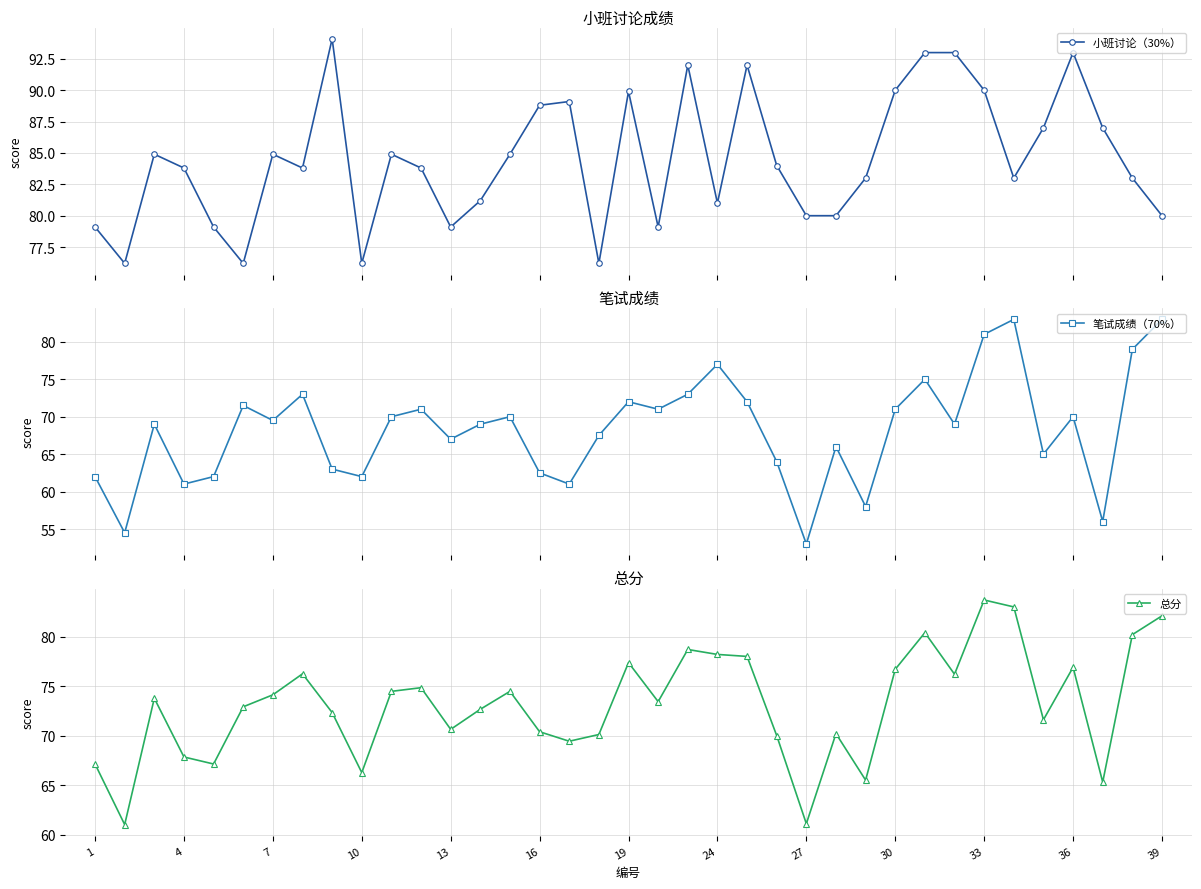

What is the minimum value shown in the chart?

53.0